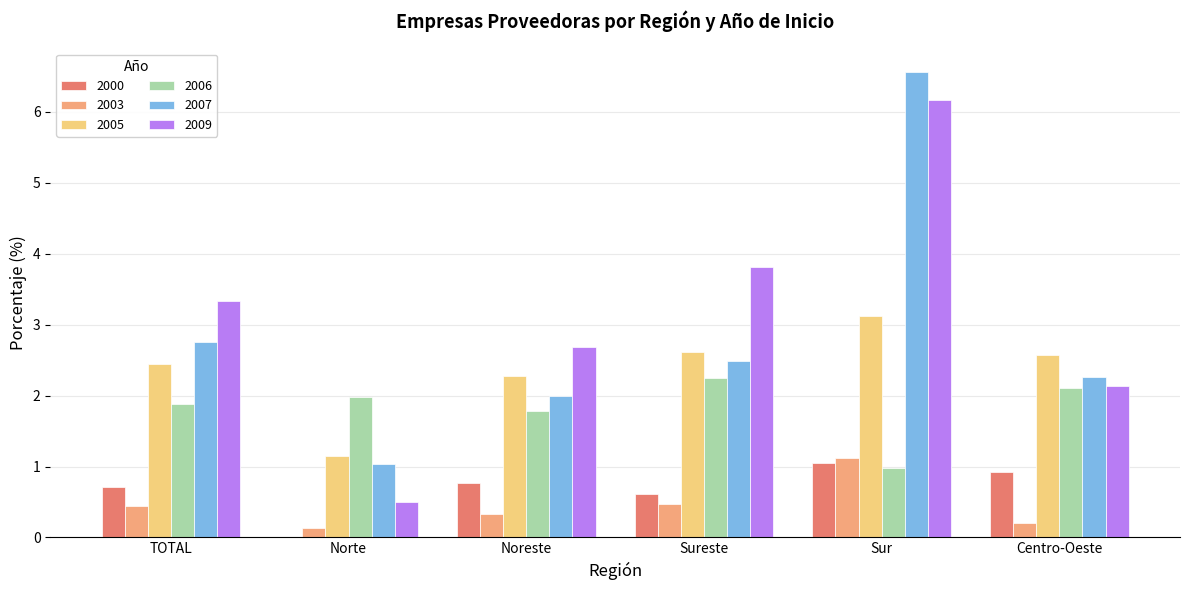

Between Norte and Centro-Oeste, which series saw the biggest shift?

2009